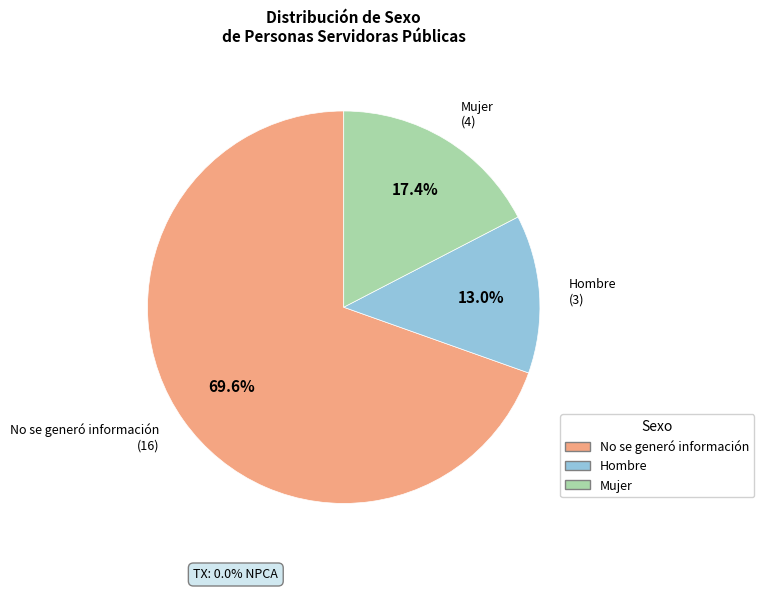

Count the number of slices in the pie.

3